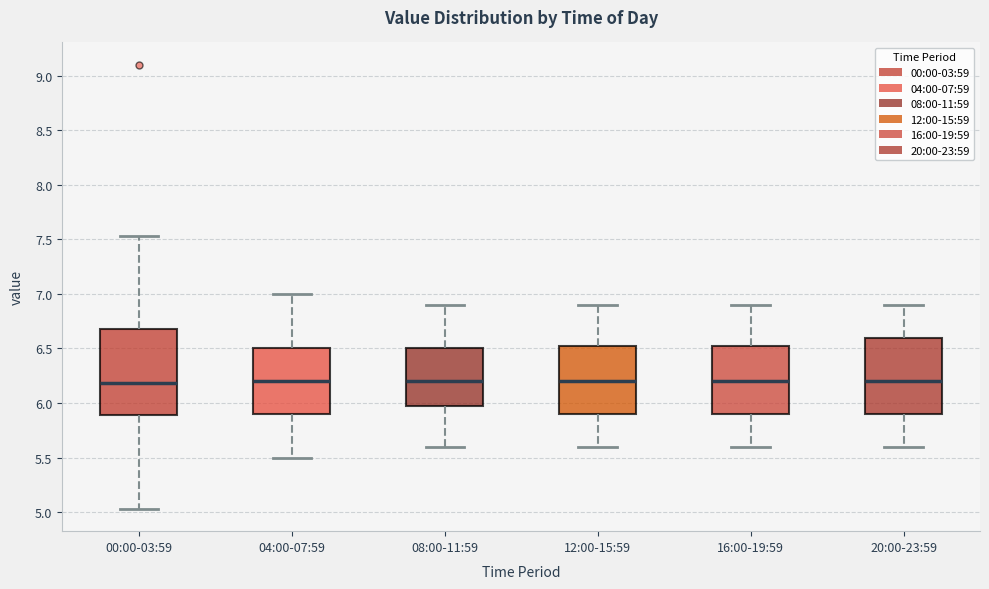

Where is the lower edge of the box for 20:00-23:59 on the y-axis? The values are not printed on the chart, so give them approximately, as read against the axis.

5.90